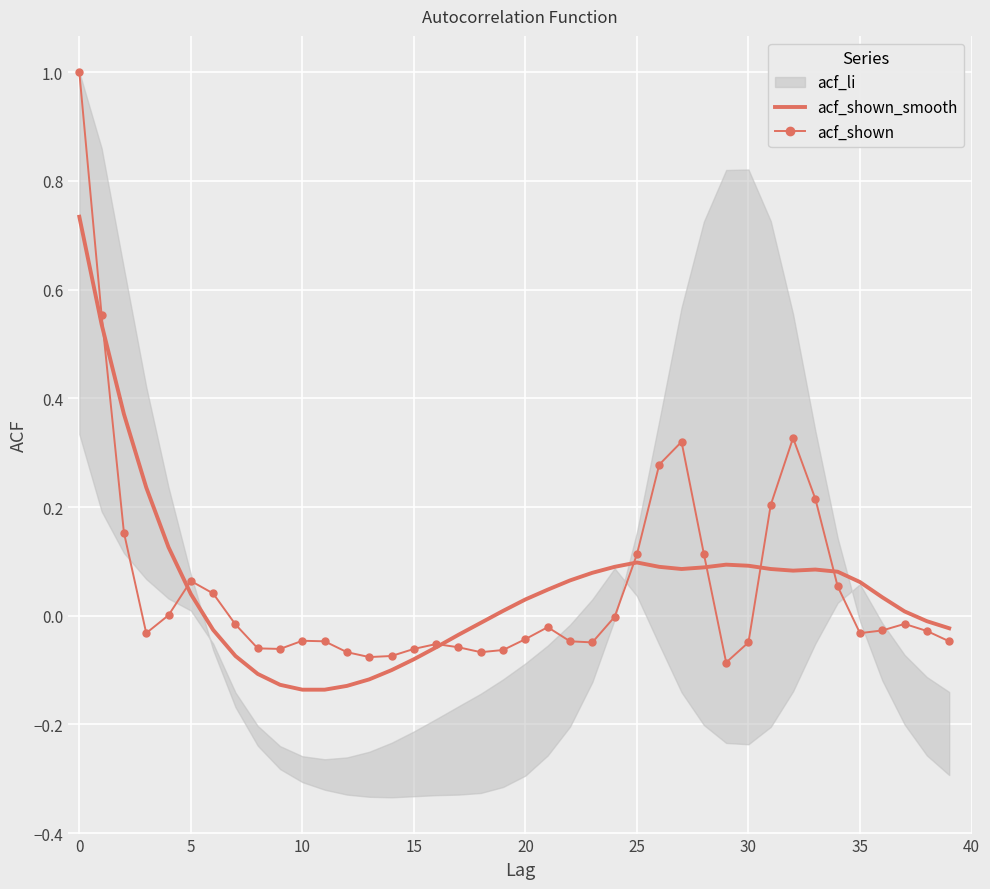

After their last crossing, which series has the higher values: acf_shown or acf_shown_smooth?

acf_shown_smooth